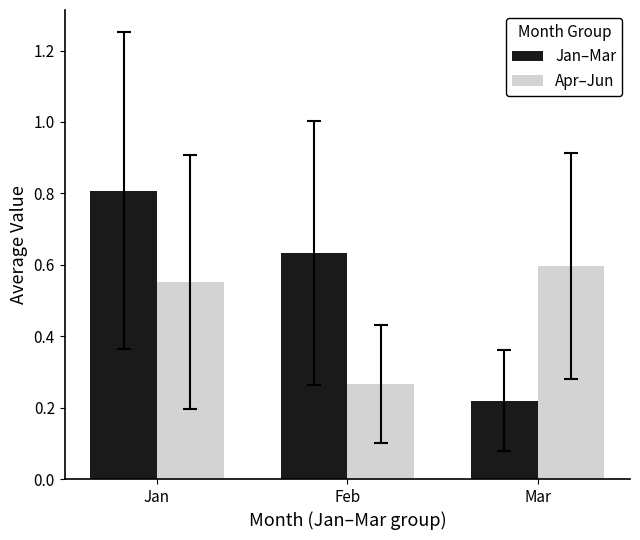

Which series has the widest spread of values?

Jan–Mar